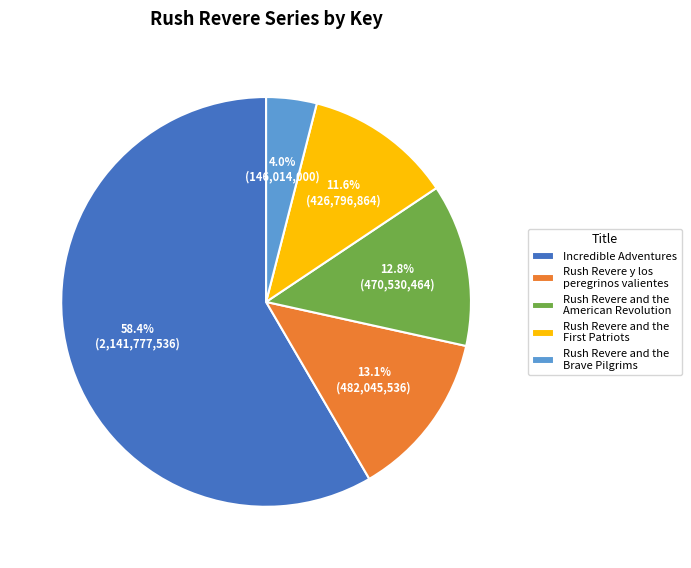

To the nearest percent, what is the average slice percentage?

20%